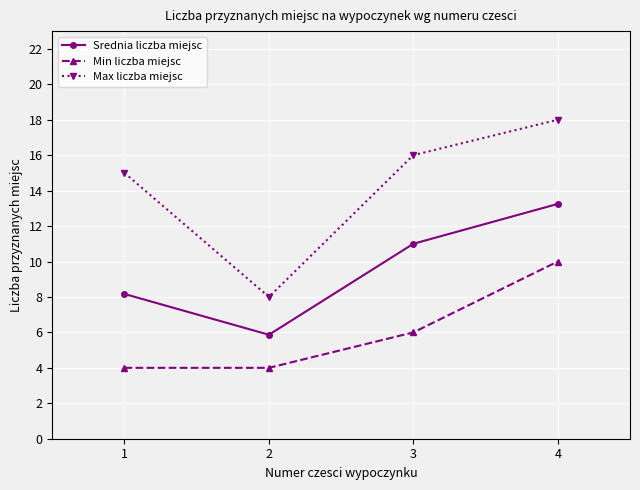

In Srednia liczba miejsc, how many points are lower than both neighbors (excluding endpoints)?

1